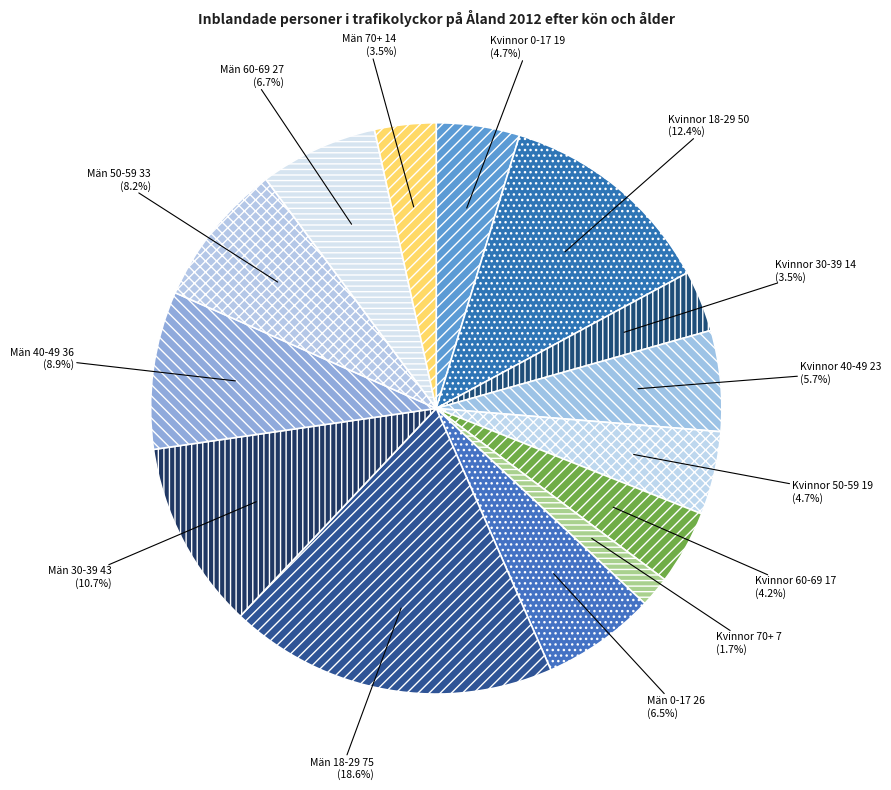

What is the largest slice in the pie chart?

Män 18-29